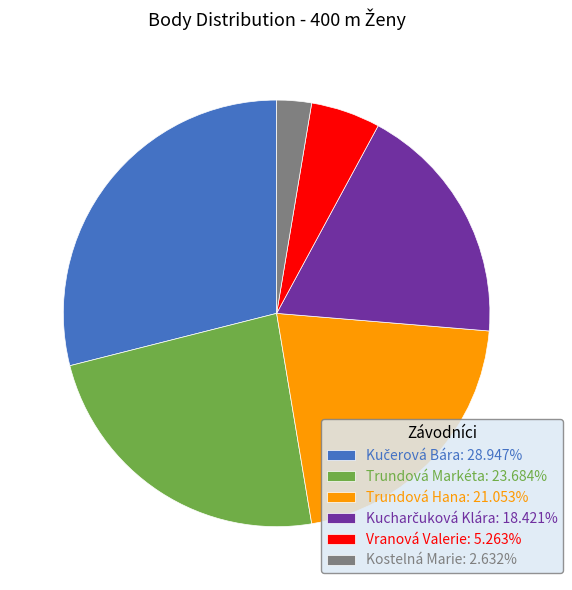

Is the sum of Vranová Valerie: 5.263% and Trundová Hana: 21.053% greater than half?

No